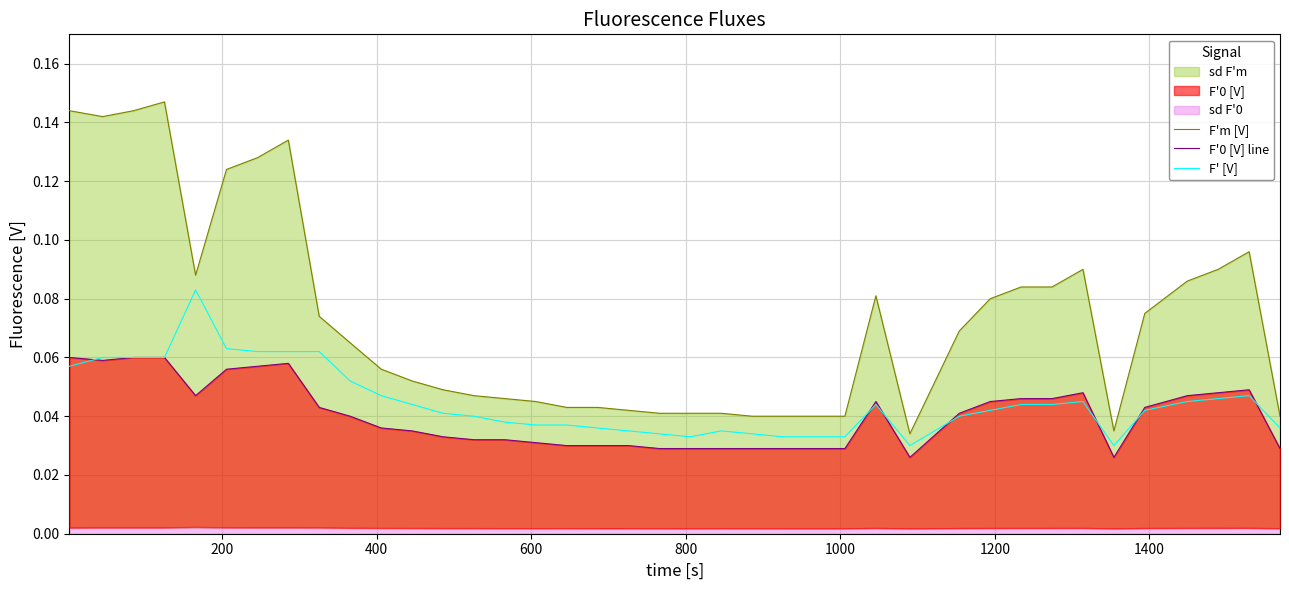

What is the difference between the maximum and second lowest values in the F'm [V] series?

0.1